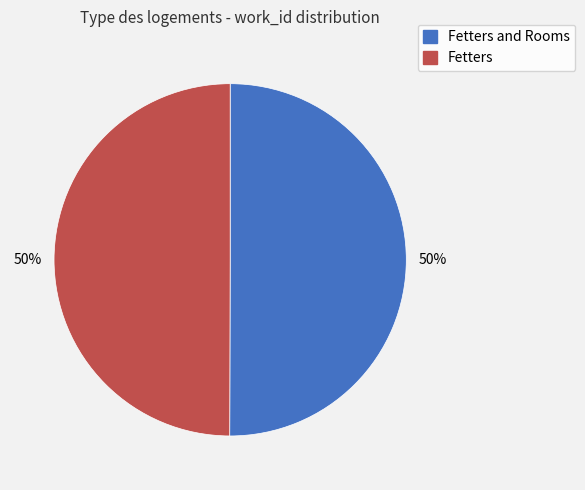

To the nearest percent, what is the average slice percentage?

50%